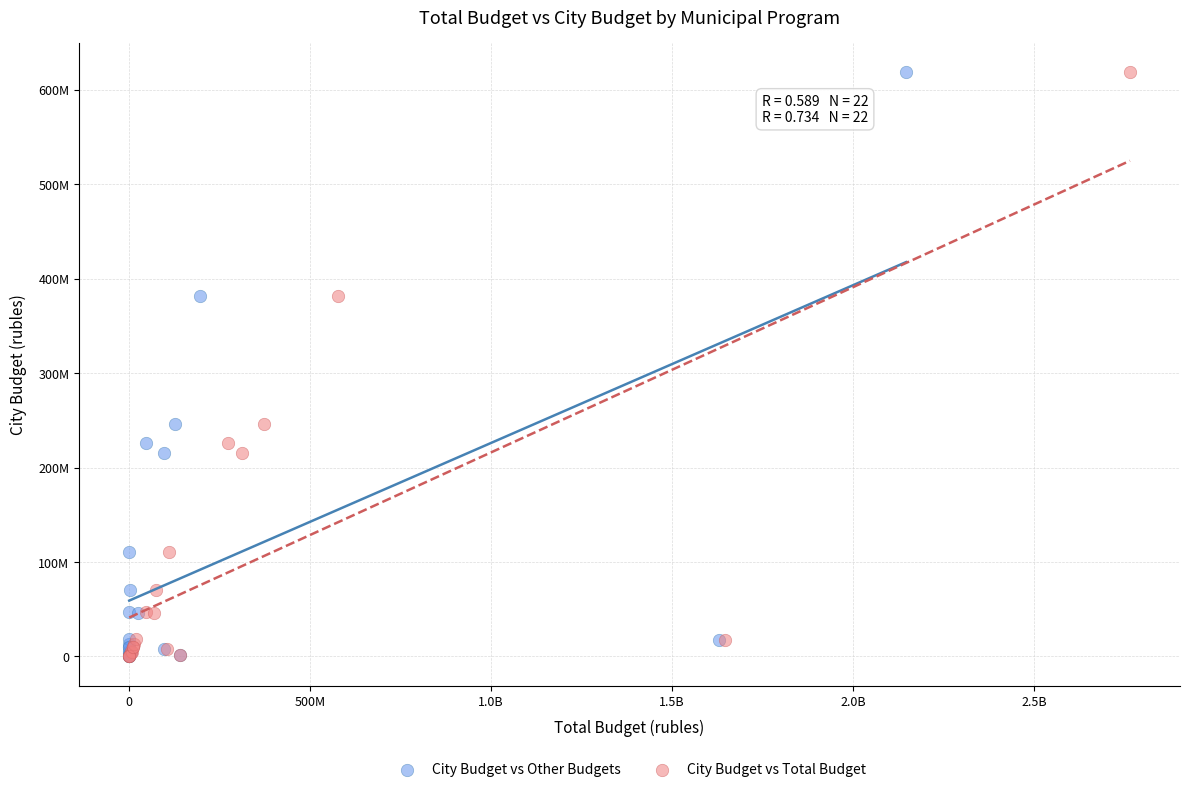

What are all the series names shown in the legend?

City Budget vs Other Budgets, City Budget vs Total Budget